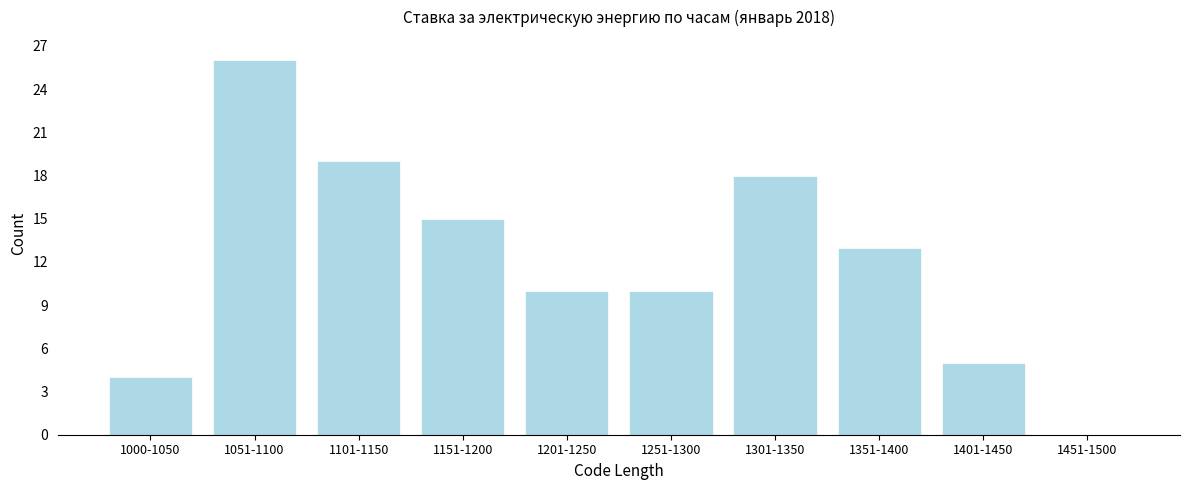

Reading left to right, list all the values displayed in this chart.

1000-1050=4	1051-1100=26	1101-1150=19	1151-1200=15	1201-1250=10	1251-1300=10	1301-1350=18	1351-1400=13	1401-1450=5	1451-1500=0